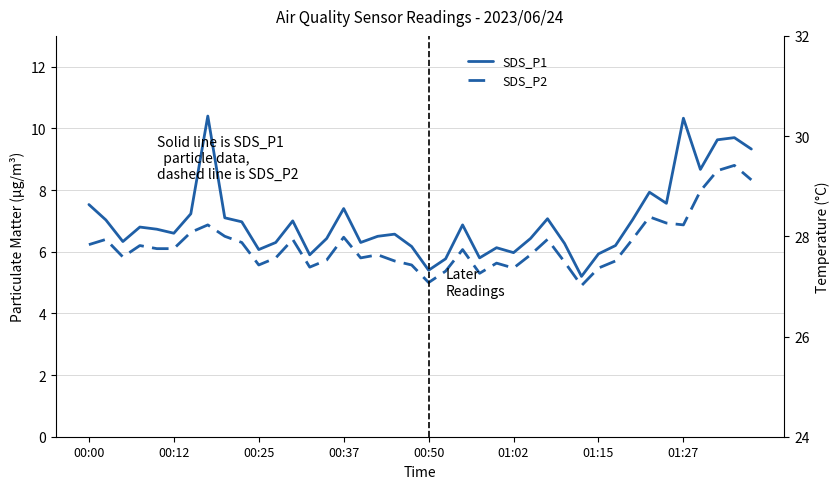

What is the minimum value for Temp?

27.5